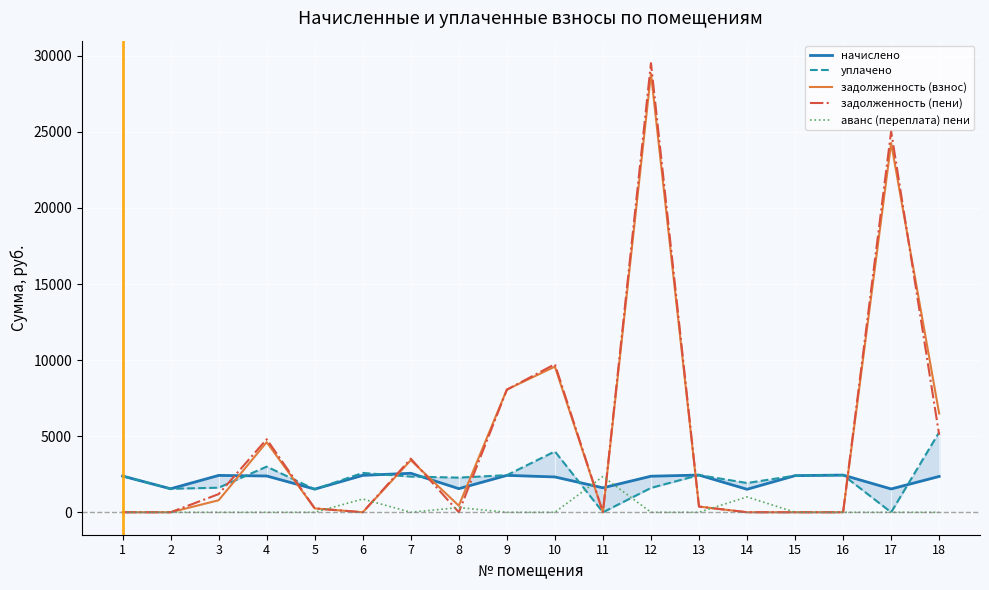

Between 12 and 3, which is larger?

3